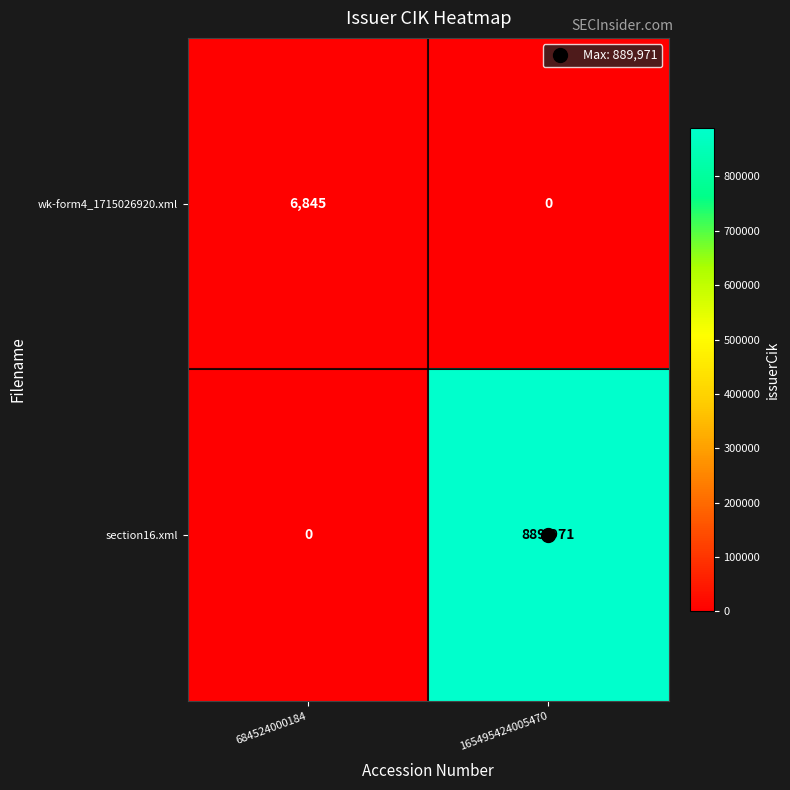

The value of wk-form4_1715026920.xml at 165495424005470 is 3421. True or false?

False